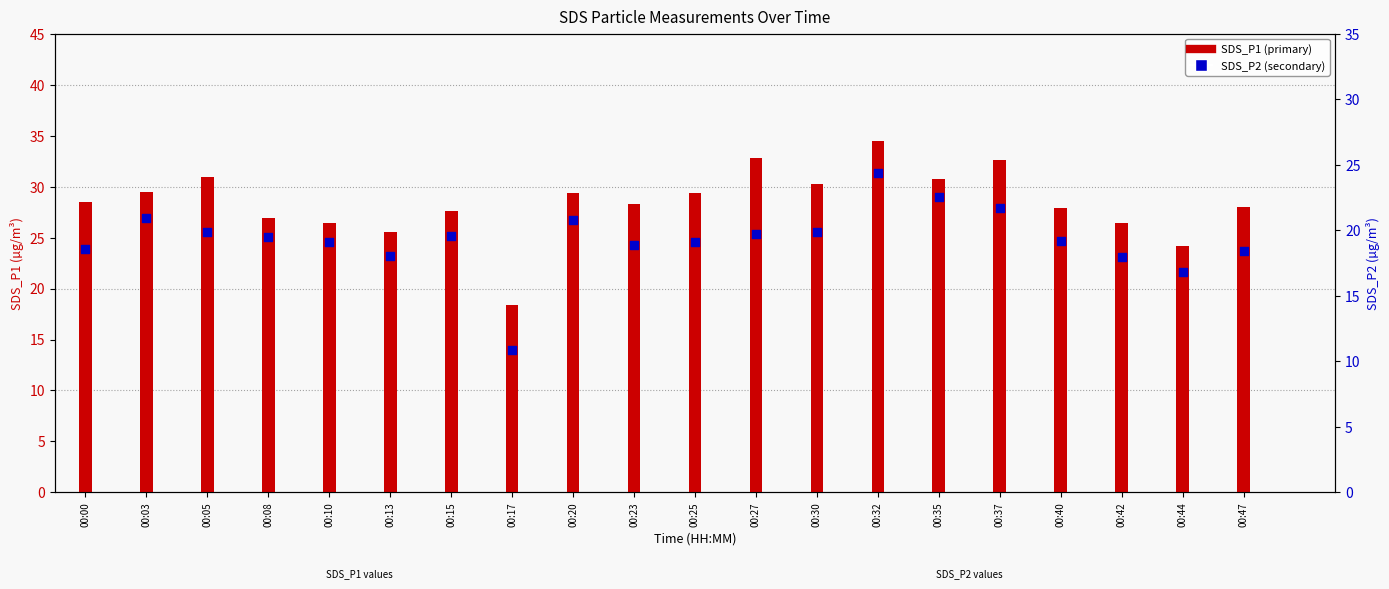

Which series contains the lowest Y value?

SDS_P2